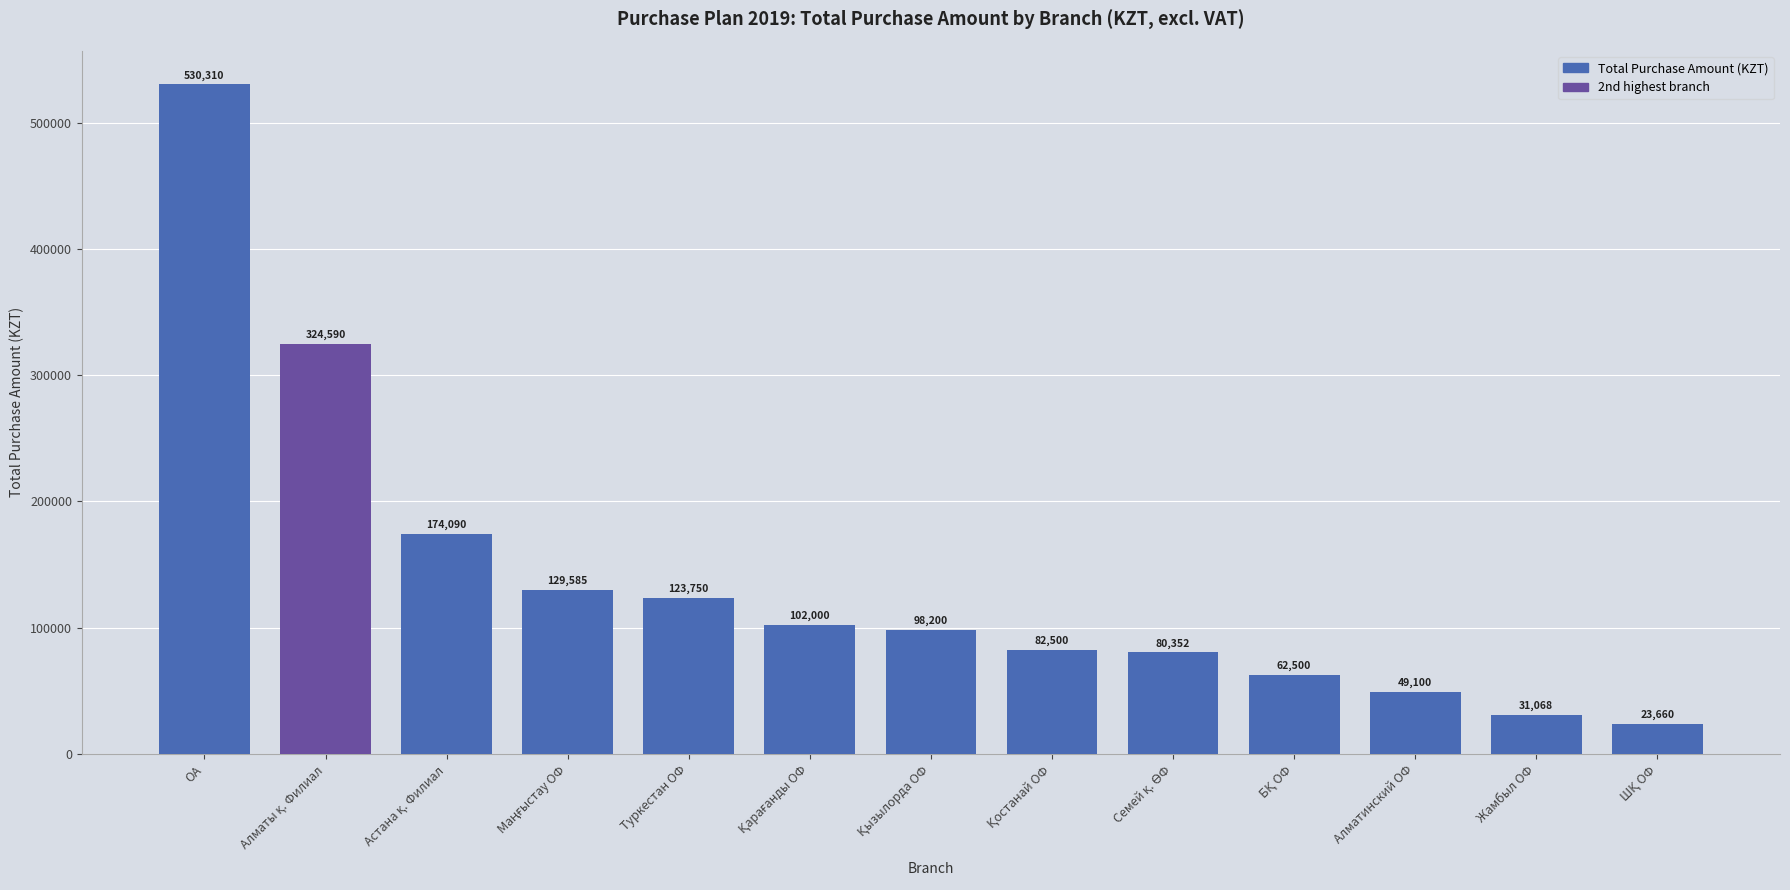

What is the sum of all values?

1811705